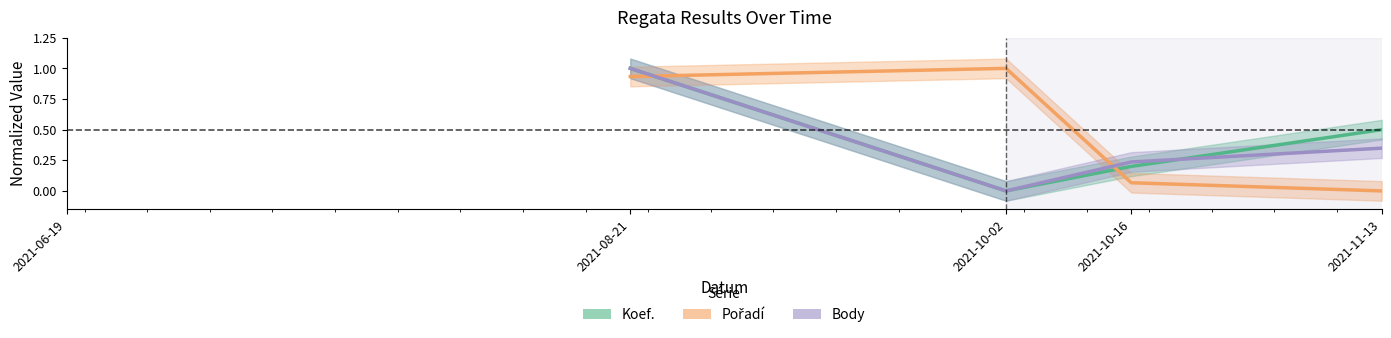

How many Pořadí values are between 0 and 1?

4